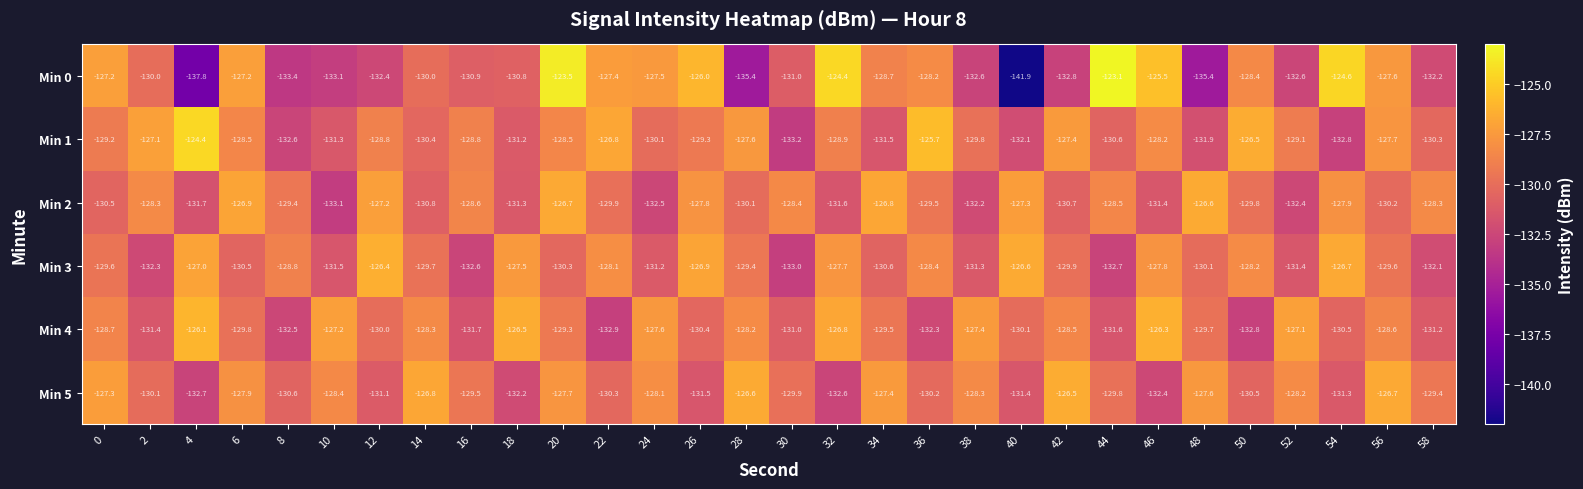

What is the approximate value of Min 4 at 42?

-128.5